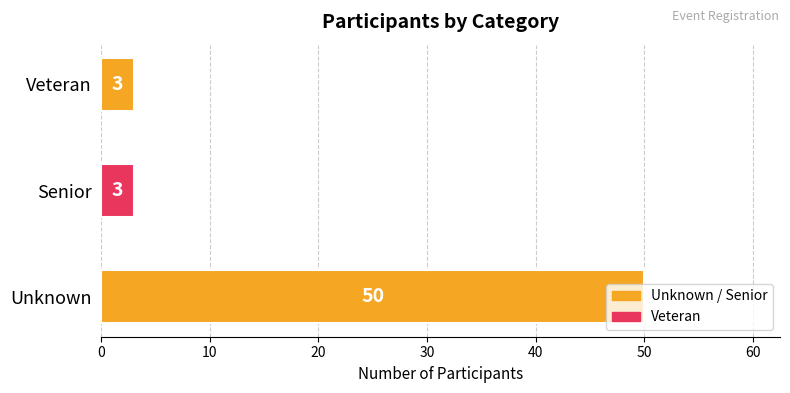

True or false: the data shows 50 at Unknown.

True